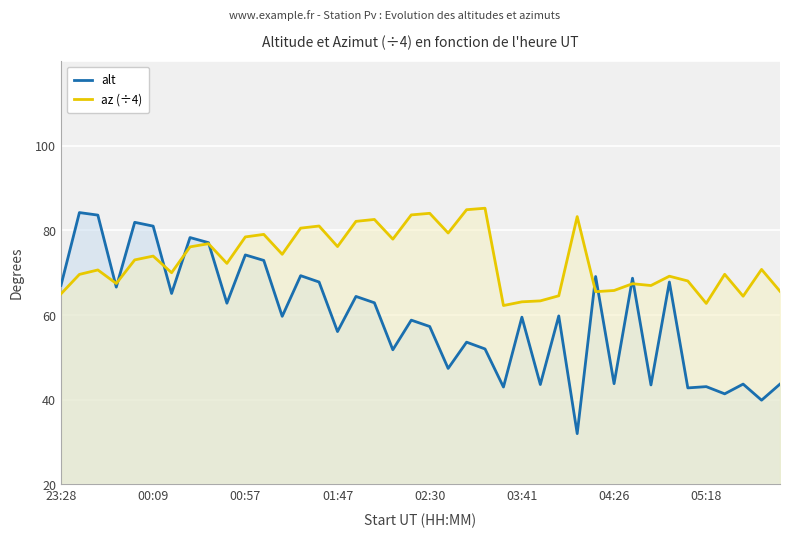

Reading left to right, list all the values displayed in this chart.

alt: 47.0	64.2	63.6	46.6	61.9	61.0	45.1	58.3	57.1	42.8	54.2	52.9	39.7	49.3	47.8	36.1	44.4	42.9	31.8	38.8	37.3	27.4	33.6	32.0	23.0	39.5	23.6	39.8	12.0	49.1	23.8	48.7	23.5	47.8	22.8	23.1	21.4	23.7	19.9	23.7
az (÷4): 45.0	49.6	50.6	47.5	53.0	53.9	50.0	56.1	56.9	52.2	58.5	59.0	54.4	60.5	61.0	56.2	62.1	62.6	57.9	63.6	64.0	59.4	64.9	65.2	42.2	43.1	43.4	44.5	63.2	45.5	45.8	47.4	47.0	49.2	48.0	42.8	49.6	44.5	50.8	45.6